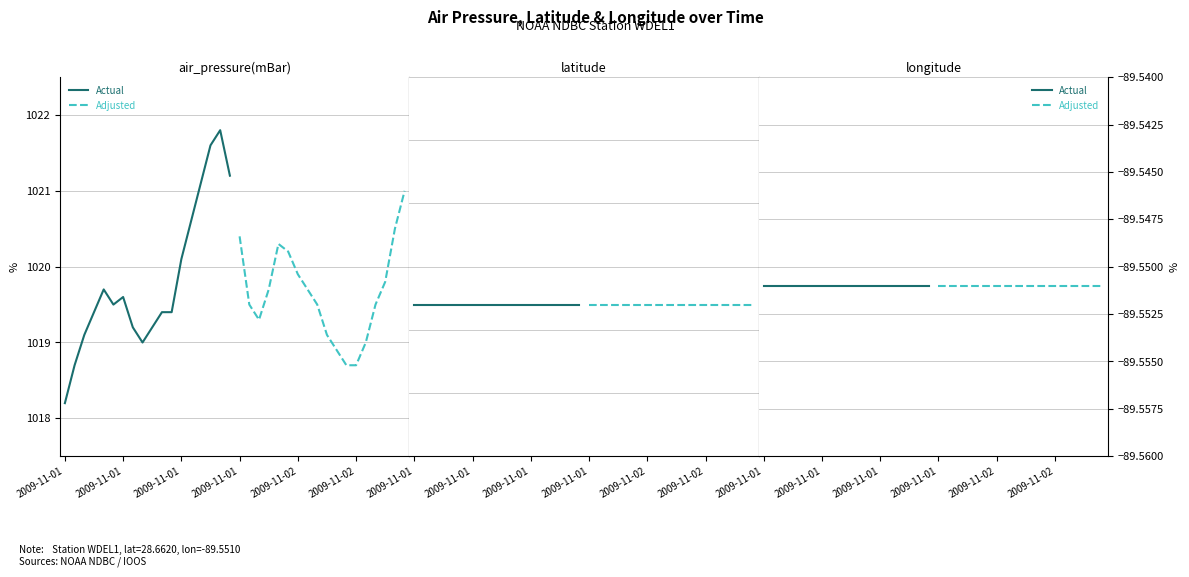

True or false: latitude has more than 2 interior local peaks.

False